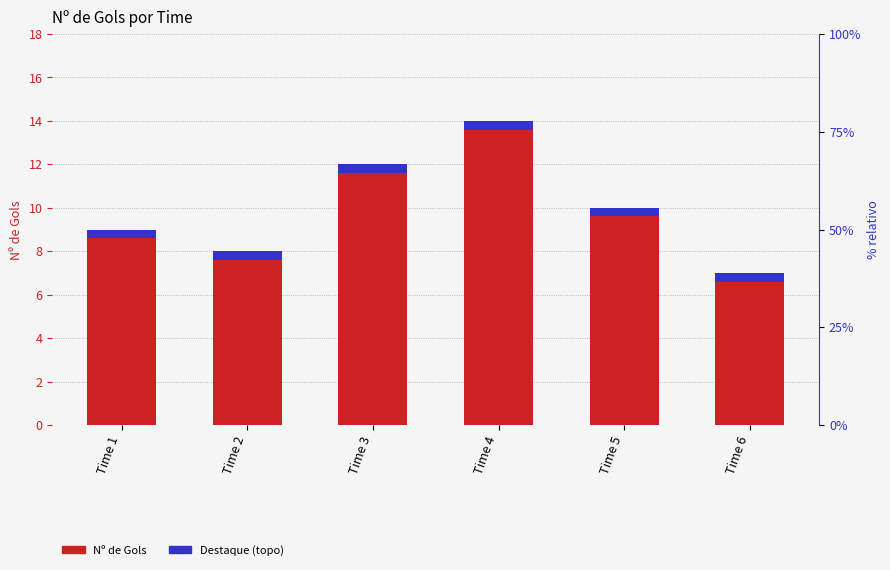

List the series in order of their overall mean, lowest first.

Destaque (topo), Nº de Gols